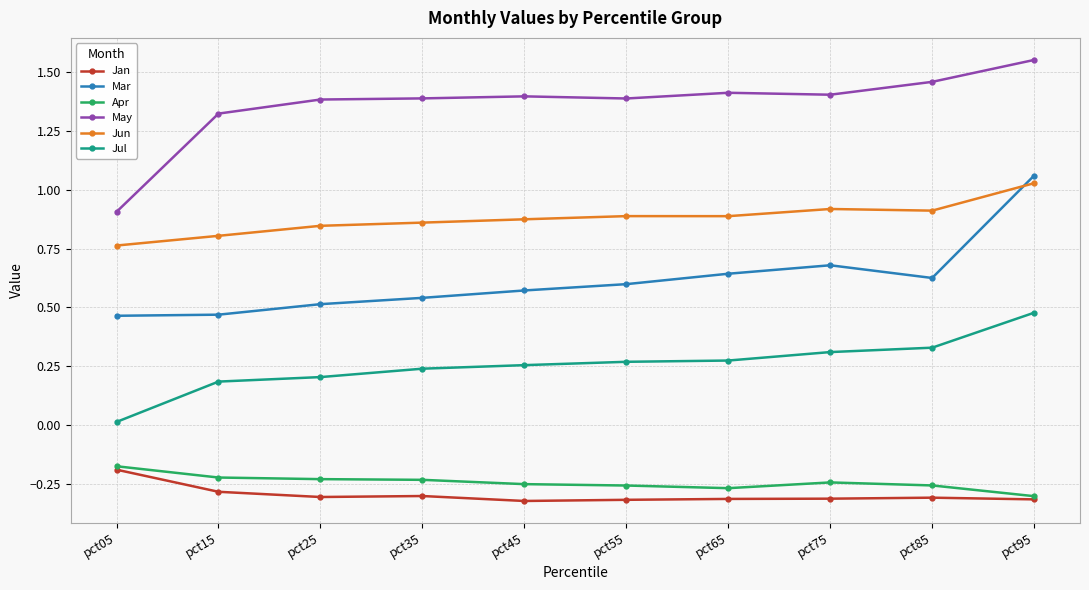

At how many categories does at least one series exceed 0?

10